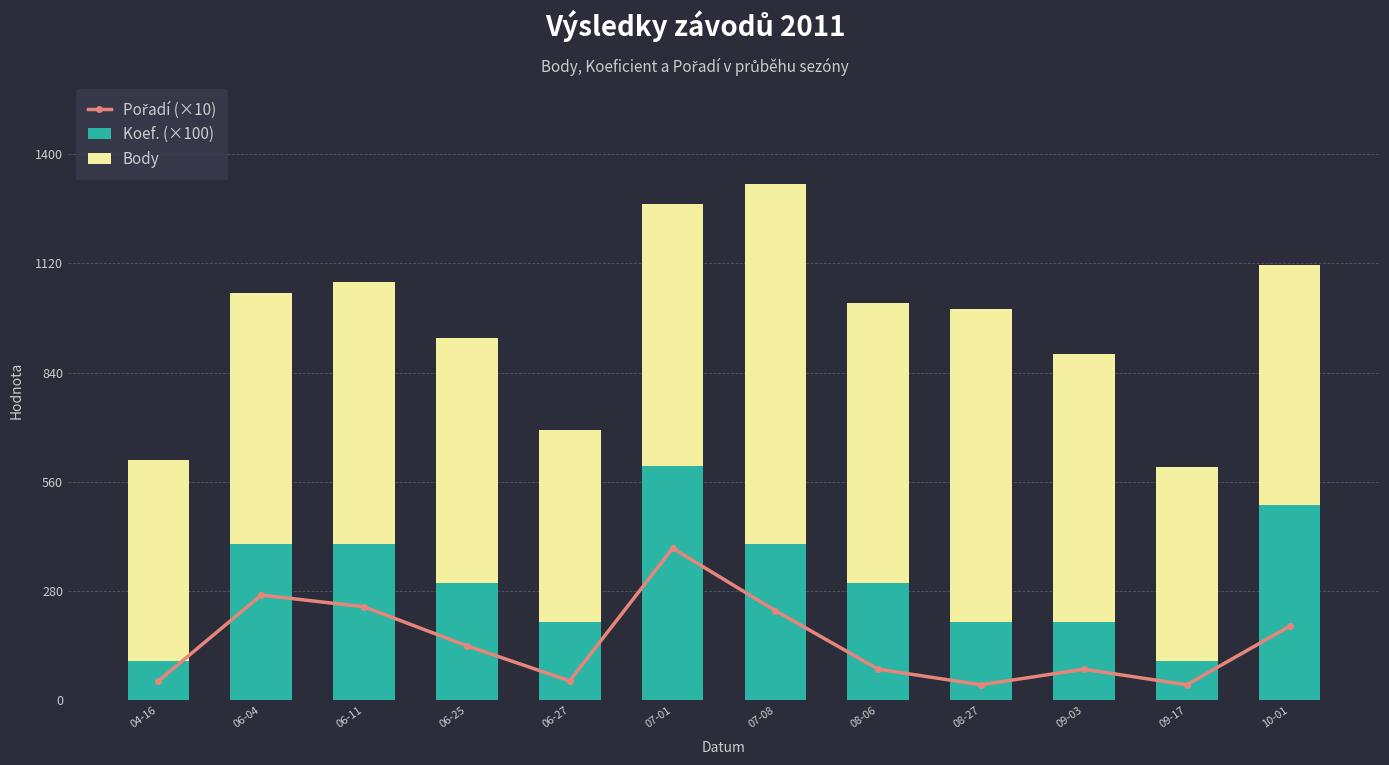

Rank the series by their average value, from highest to lowest.

Body, Koef. (×100), Pořadí (×10)